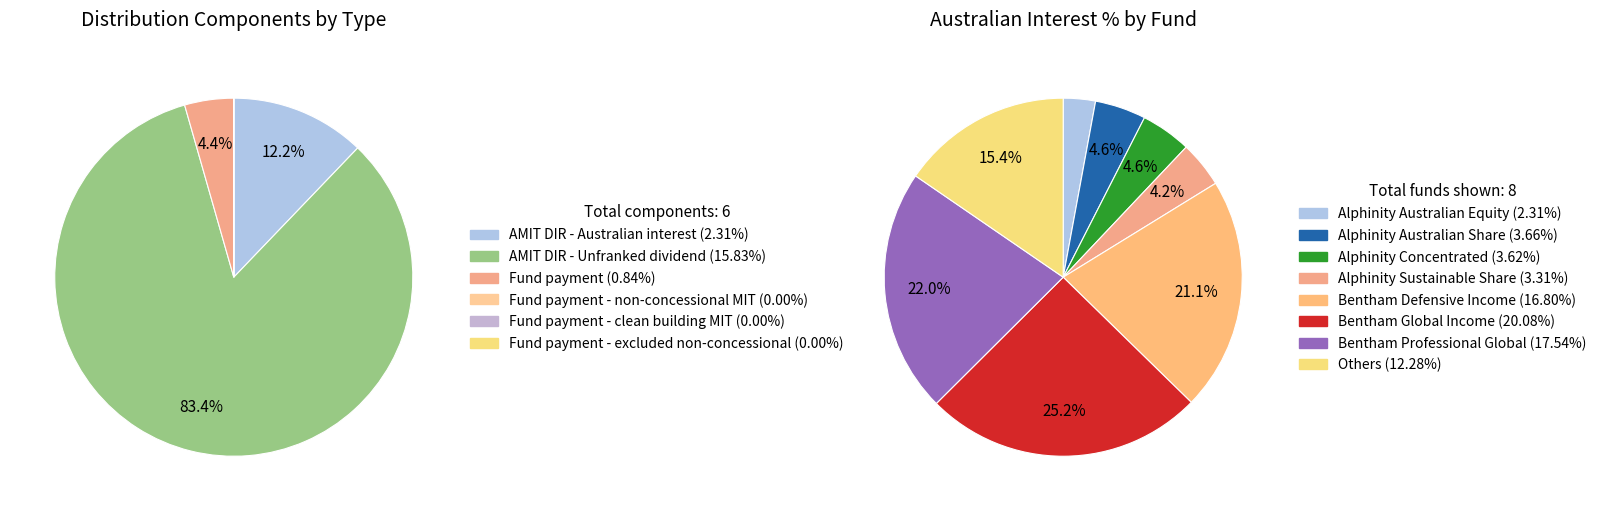

Count the number of slices in the pie.

6